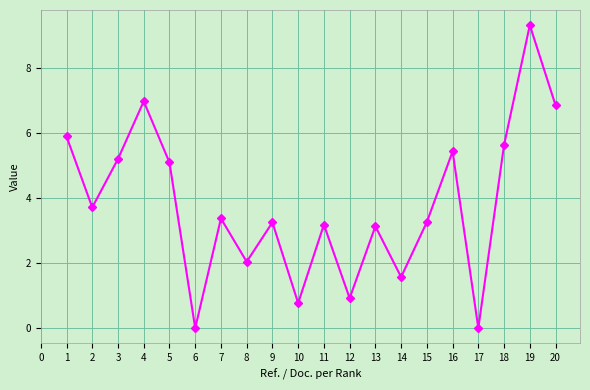

What is the ratio of the value at 15 to the value at 16?

0.6